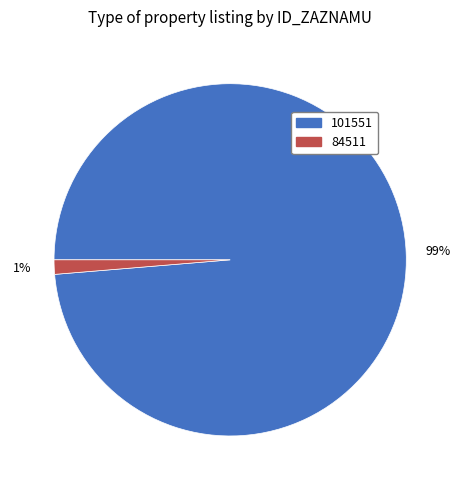

To the nearest percent, what is the average slice percentage?

50%